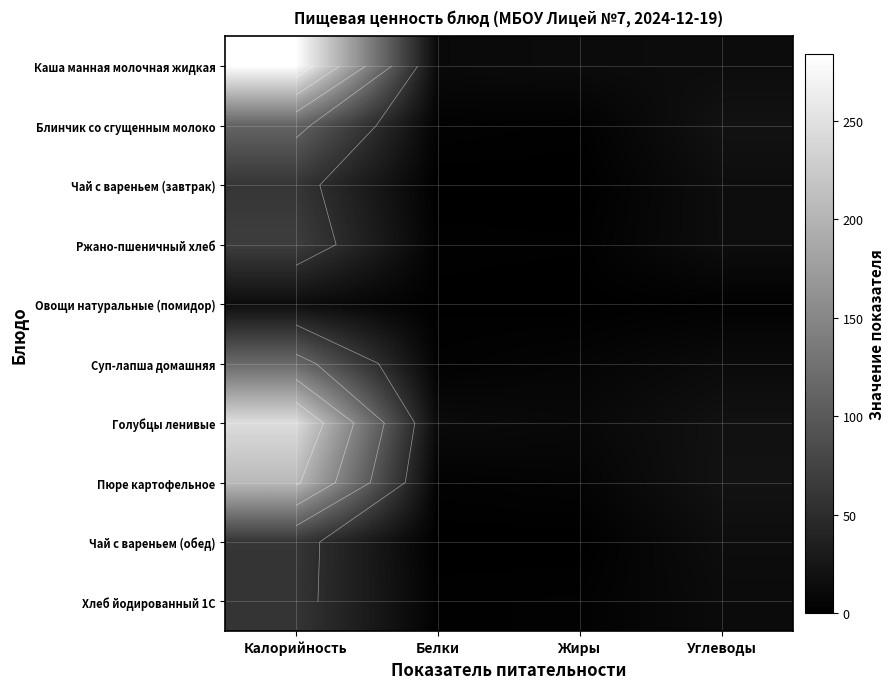

Read the Пюре картофельное value at Жиры.

4.8